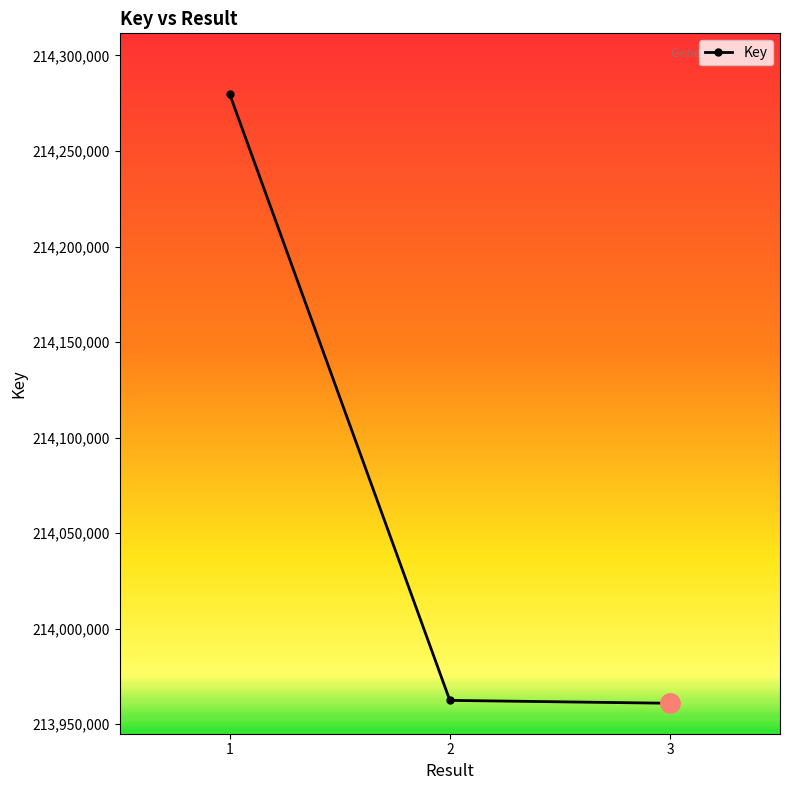

What is the difference between the values at 3 and 2?

1513